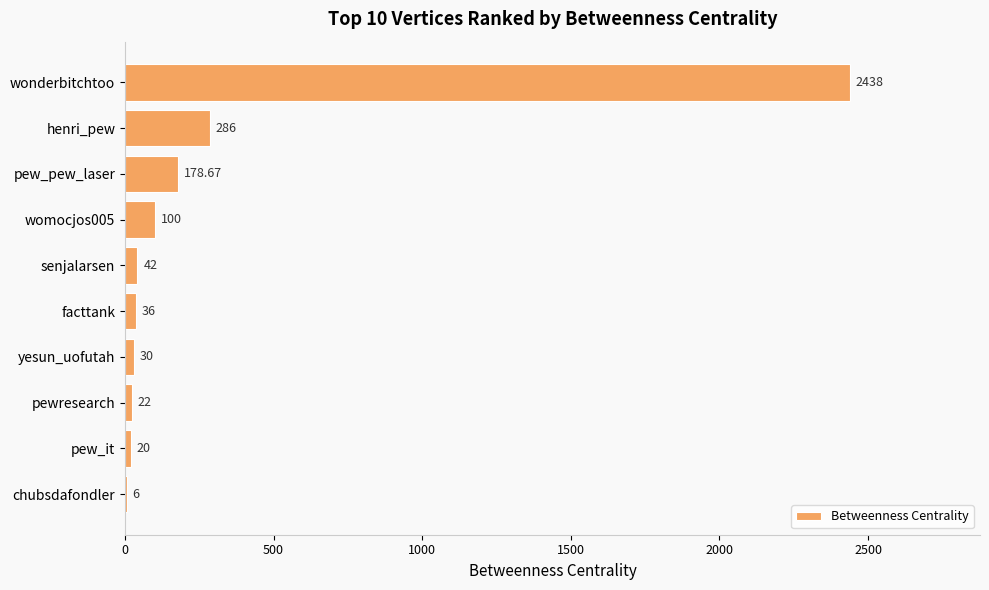

Which has a higher value, pew_pew_laser or henri_pew?

henri_pew